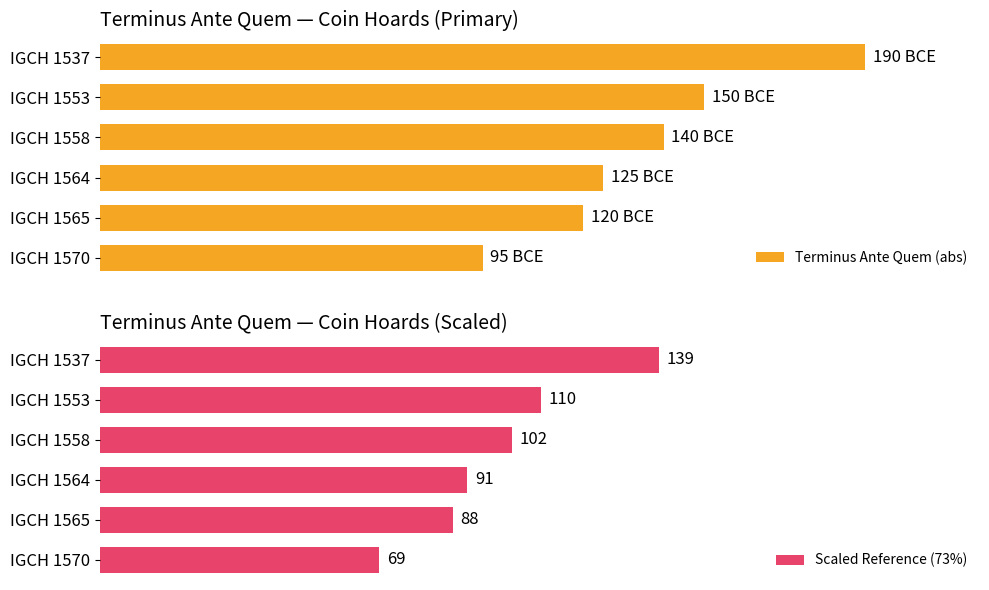

What is the sum of all Terminus Ante Quem (abs) values?

820.0